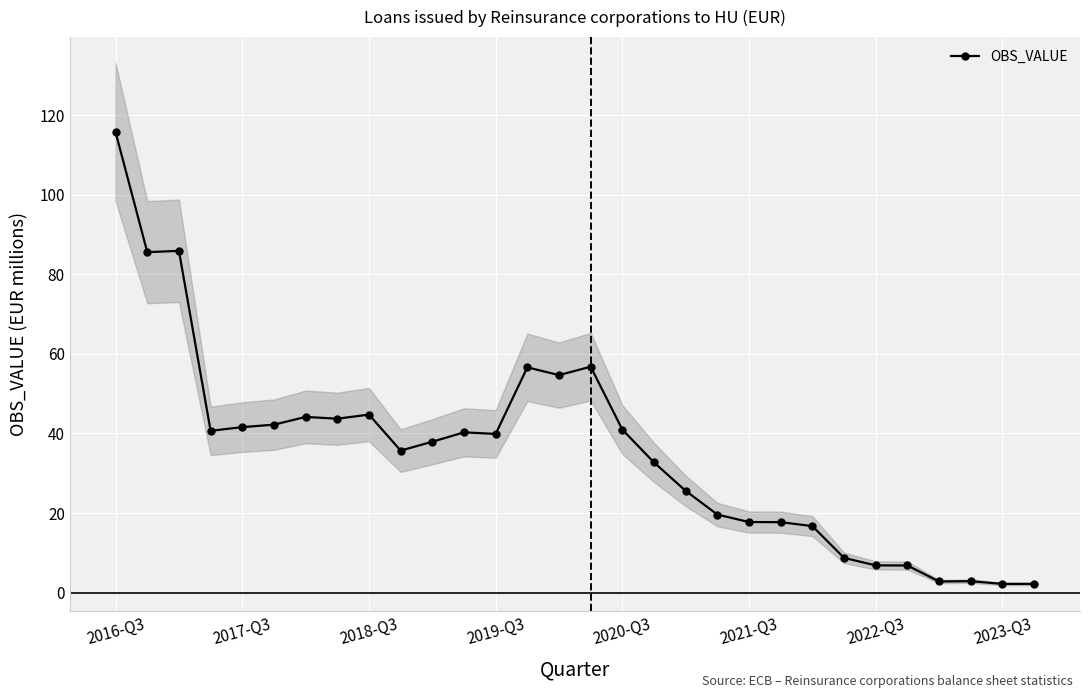

Reading right to left, what are all the values shown in this chart?

2.2	2.2	2.9	2.8	6.8	6.8	8.7	16.7	17.7	17.7	19.6	25.6	32.7	41.0	56.8	54.7	56.6	39.9	40.3	37.9	35.7	44.7	43.7	44.2	42.2	41.6	40.7	85.9	85.6	115.7